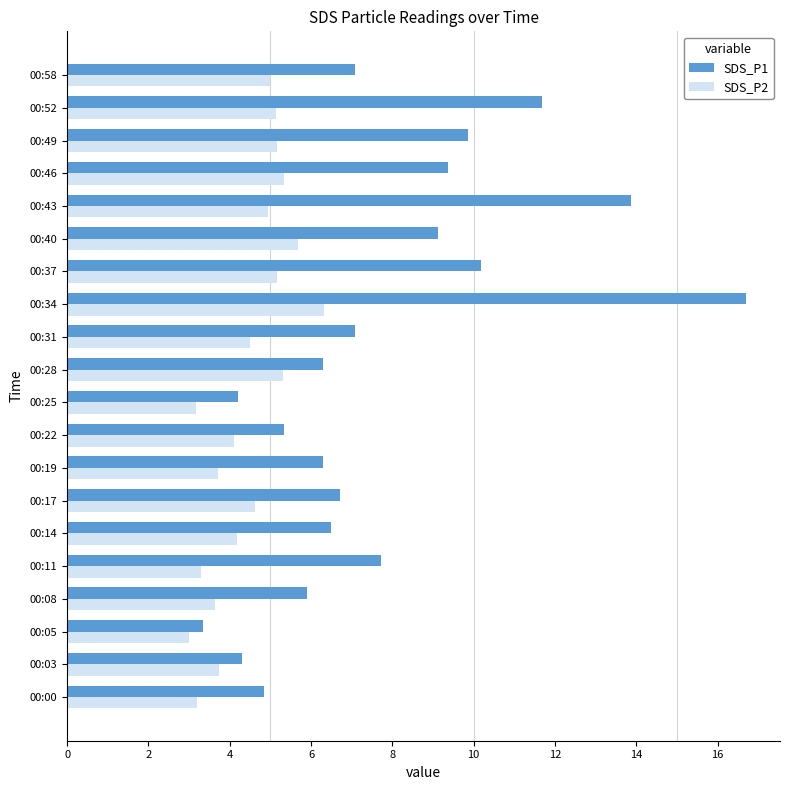

What is the difference between the SDS_P1 values at 00:03 and 00:11?

3.4